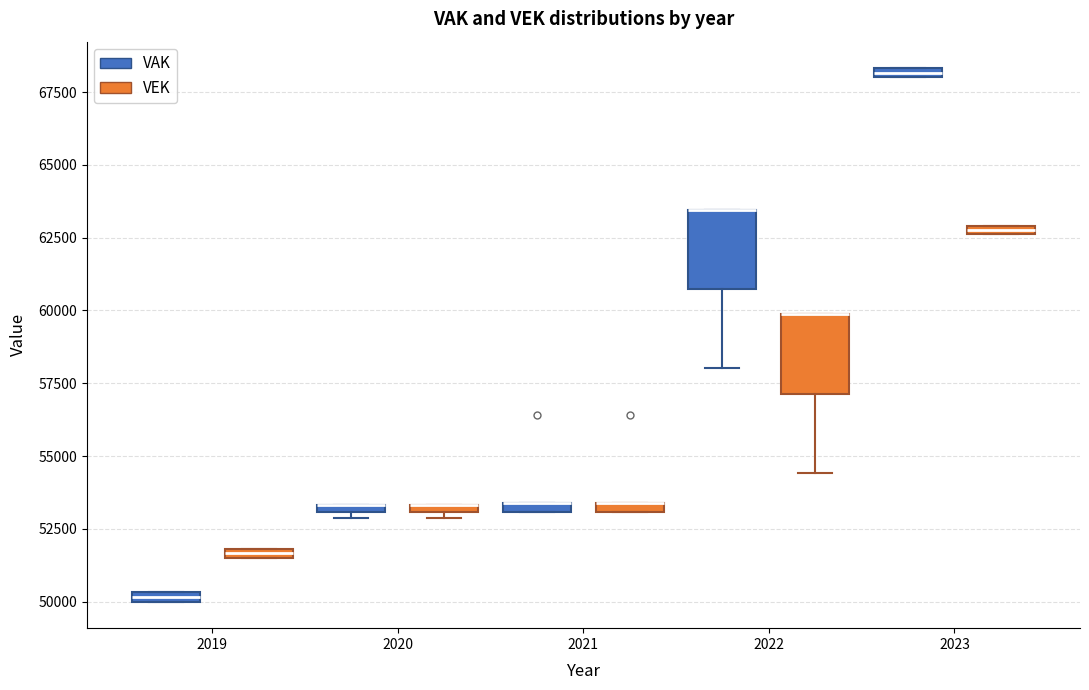

Where does the lower whisker of the box for 2022 (VAK) end on the y-axis? The values are not printed on the chart, so give them approximately, as read against the axis.

58000